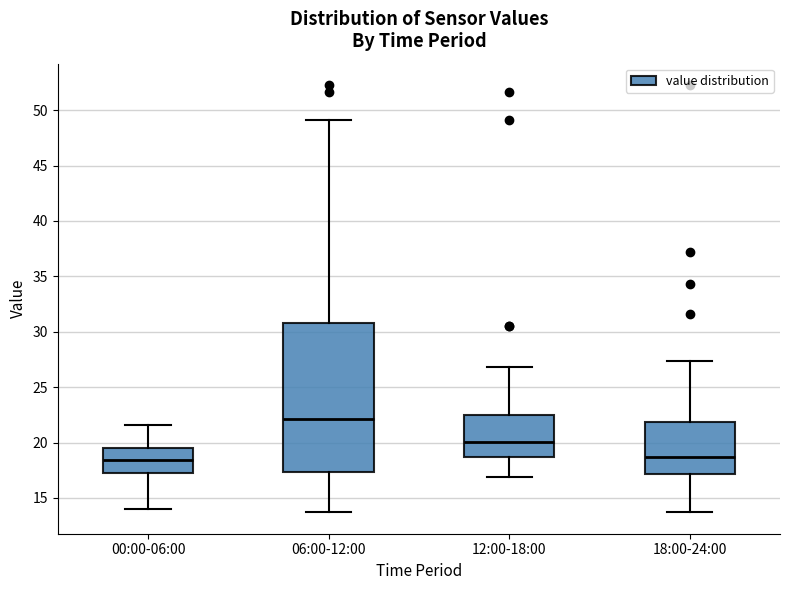

Reading left to right, transcribe this box plot: for each box, give where its median line is, the range the box spans, and where its two whiskers end, as read against the y-axis. The values are not printed on the chart, so give them approximately, as read against the axis.

00:00-06:00: median 18.5, box 17.0 to 19.5, whiskers 14.0 to 21.5
06:00-12:00: median 22.0, box 17.5 to 31.0, whiskers 13.5 to 49.0
12:00-18:00: median 20.0, box 18.5 to 22.5, whiskers 17.0 to 27.0
18:00-24:00: median 18.5, box 17.0 to 22.0, whiskers 13.5 to 27.5